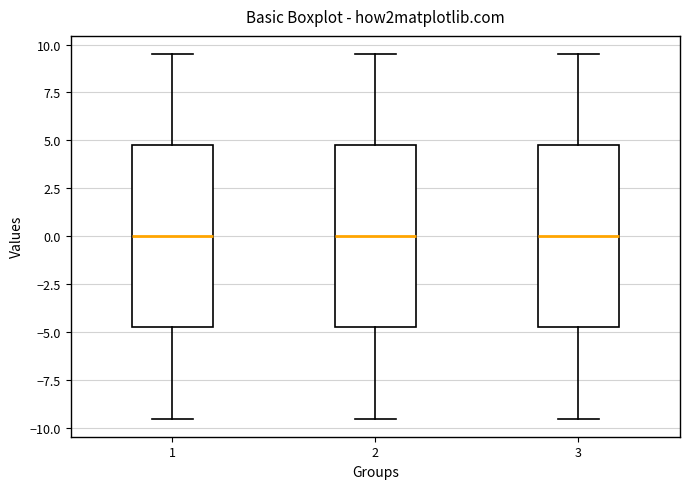

Where does the lower whisker of the box at x = 1 end on the y-axis? The values are not printed on the chart, so give them approximately, as read against the axis.

-9.5